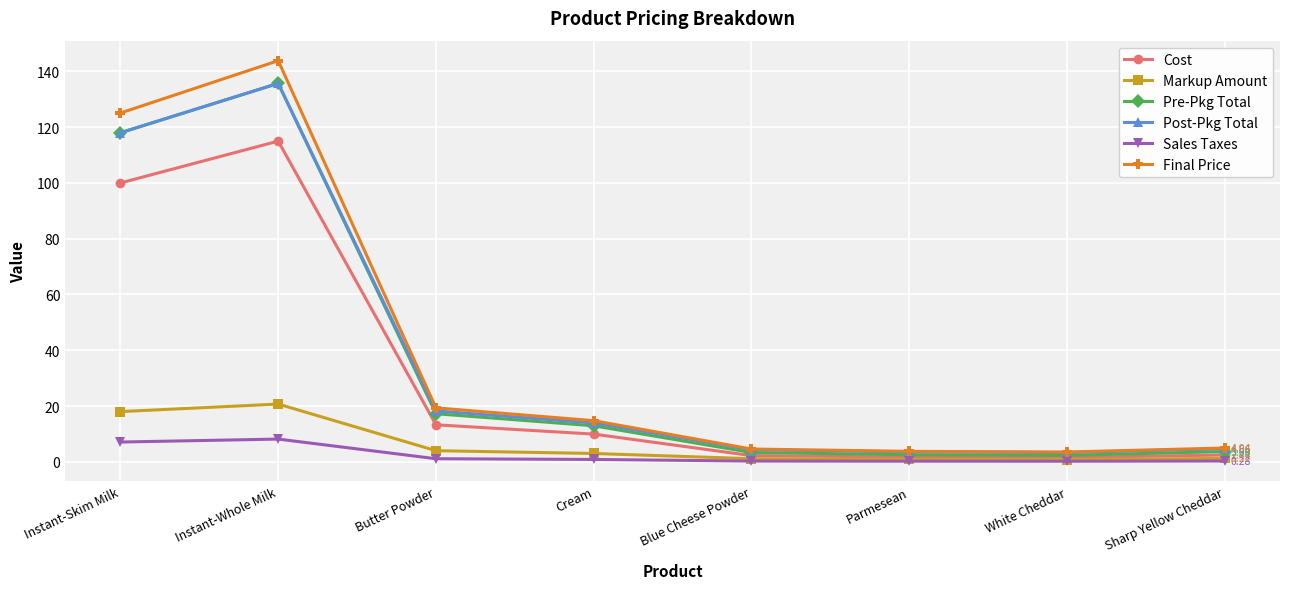

True or false: Post-Pkg Total has a value of 135.7 at Instant-Whole Milk.

True